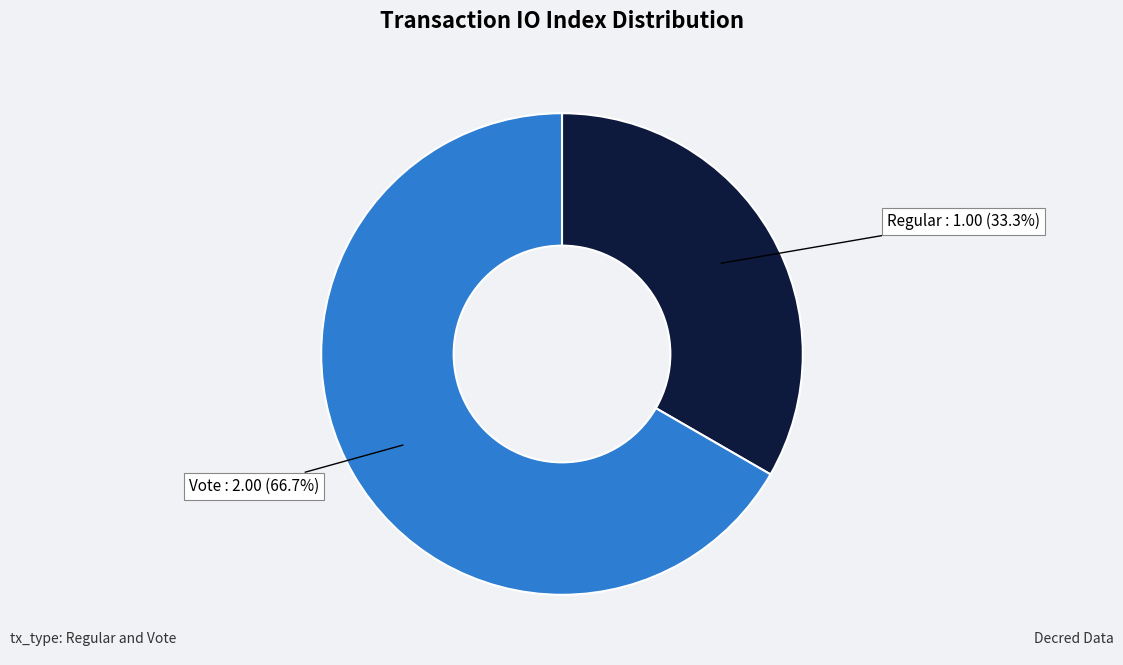

Which has a higher value, Regular or Vote?

Vote